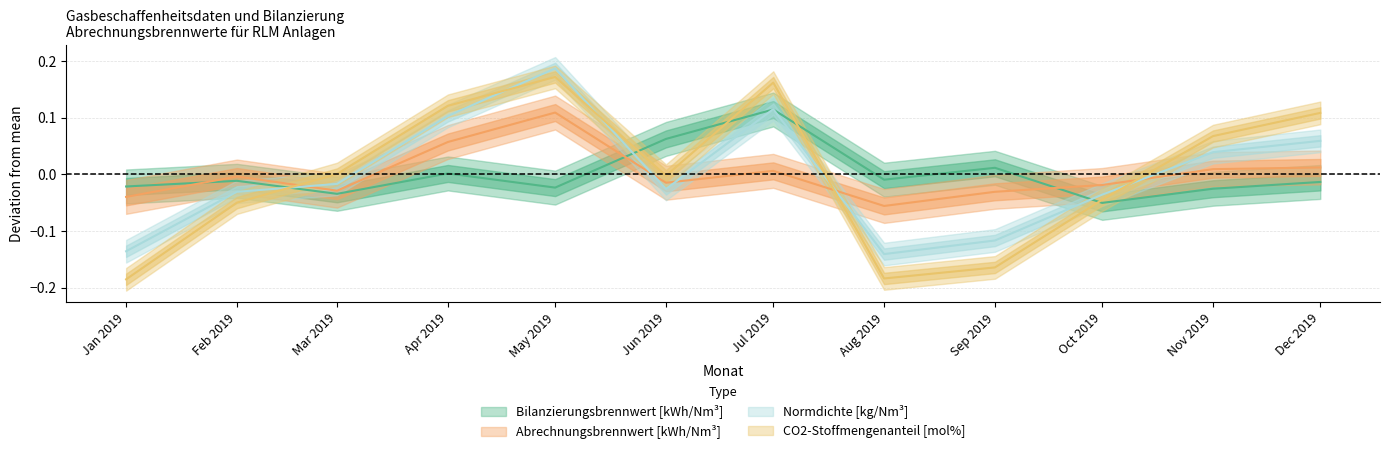

Is the value of Normdichte [kg/Nm³] at Nov 2019 greater than the value of CO2-Stoffmengenanteil [mol%] at Sep 2019?

Yes